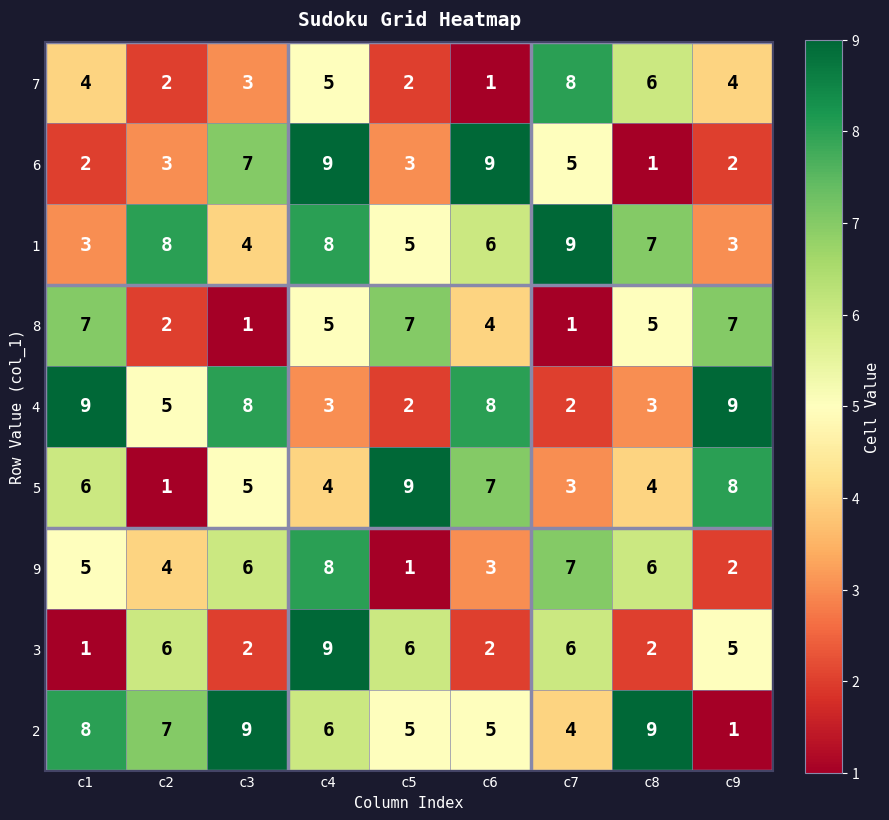

How many 7 values are between 2 and 5?

6